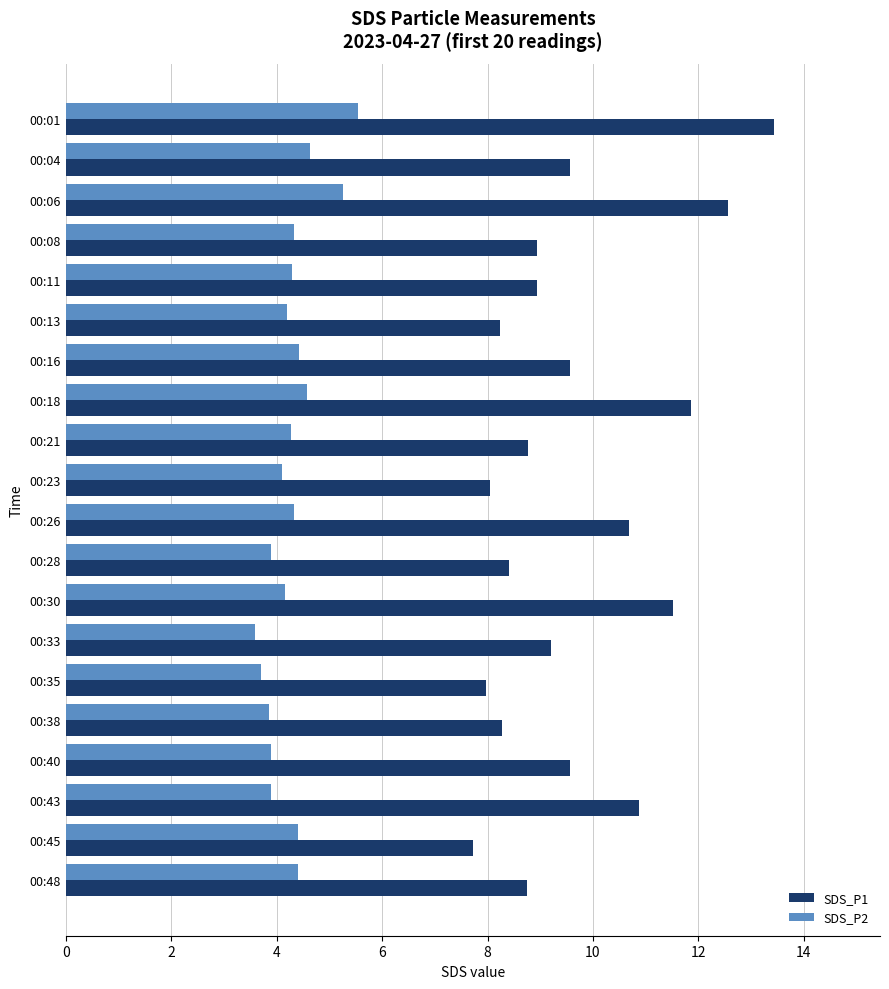

Count the number of data series in this chart.

2